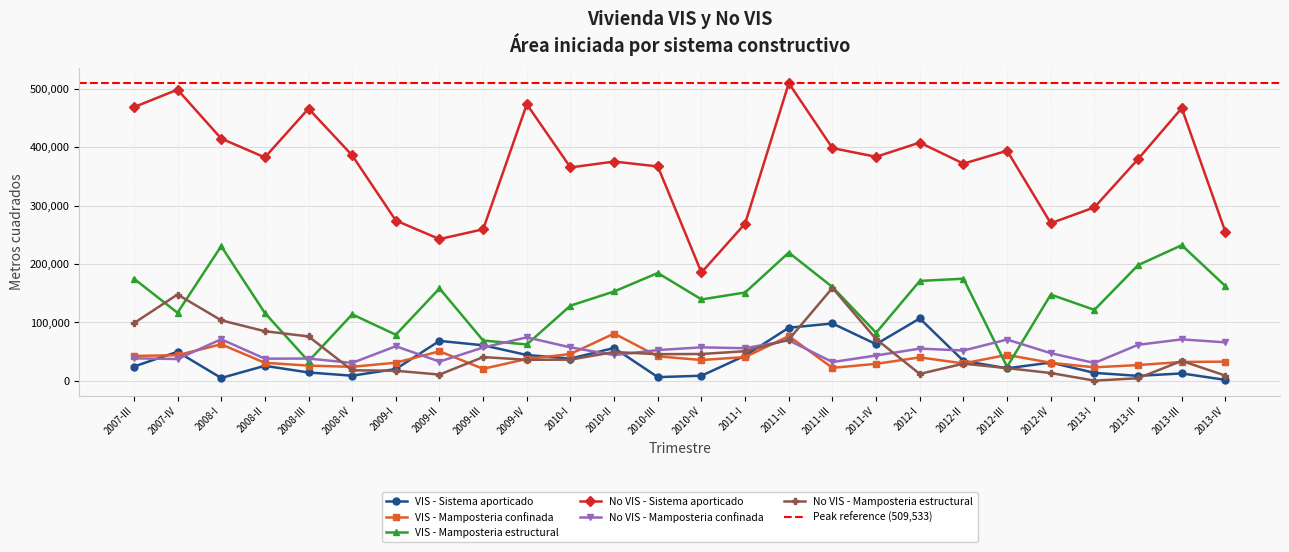

What is the sum of all VIS - Mamposteria estructural values?

3598074